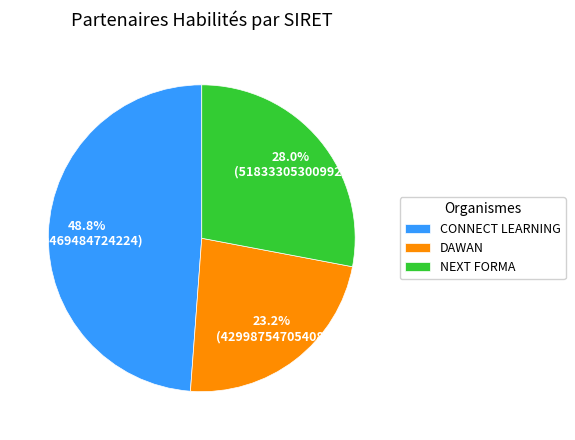

Is the sum of NEXT FORMA and CONNECT LEARNING greater than half?

Yes